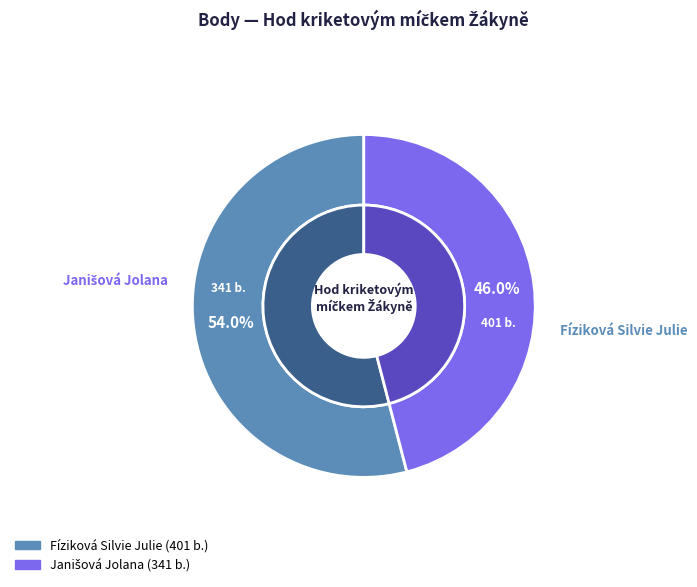

Do Fíziková Silvie Julie and Janišová Jolana together represent more than half of the pie?

Yes